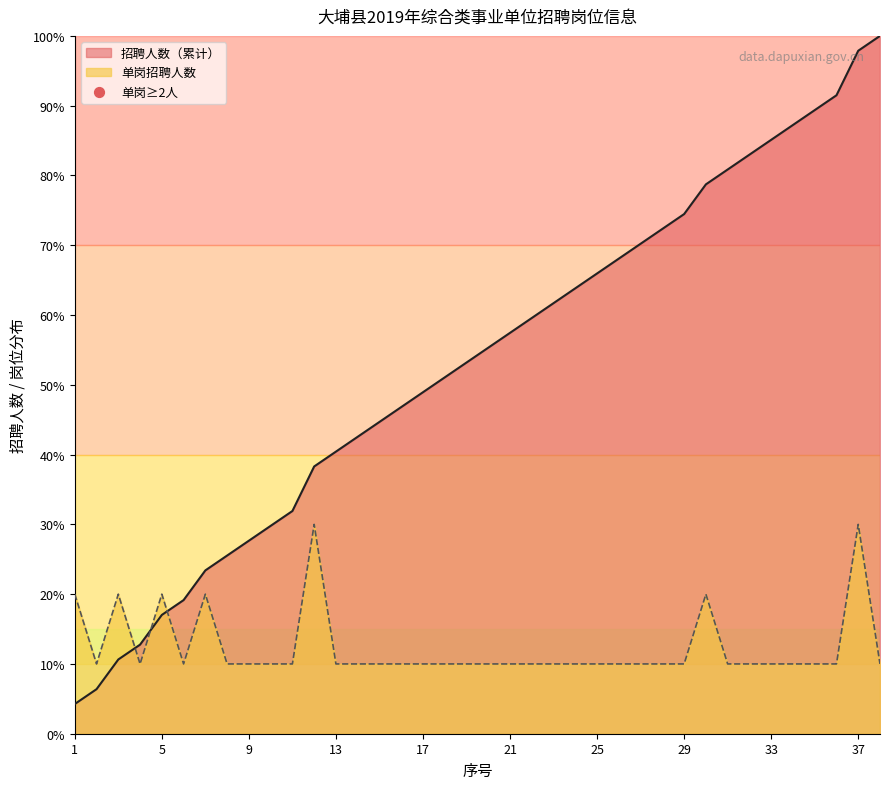

Which series contains the highest Y value?

岗位代码累计